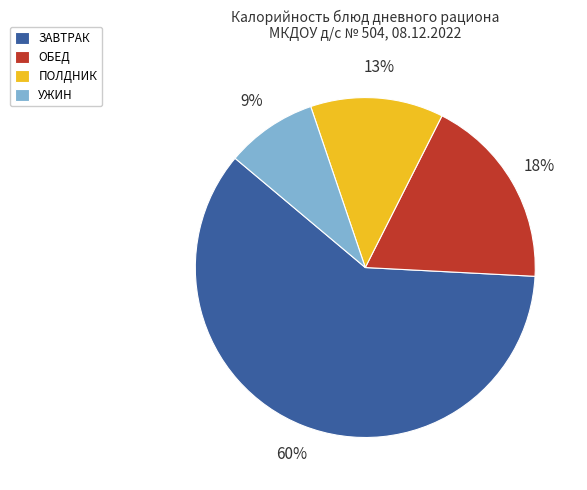

To the nearest percent, what is the average slice percentage?

25%